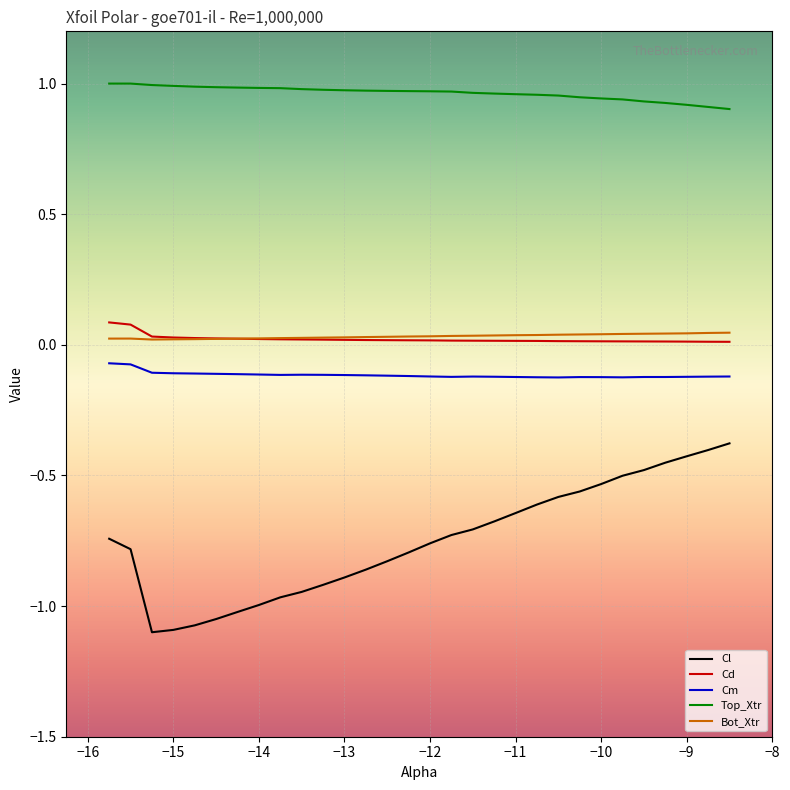

True or false: Cd and Cm cross at least once.

False